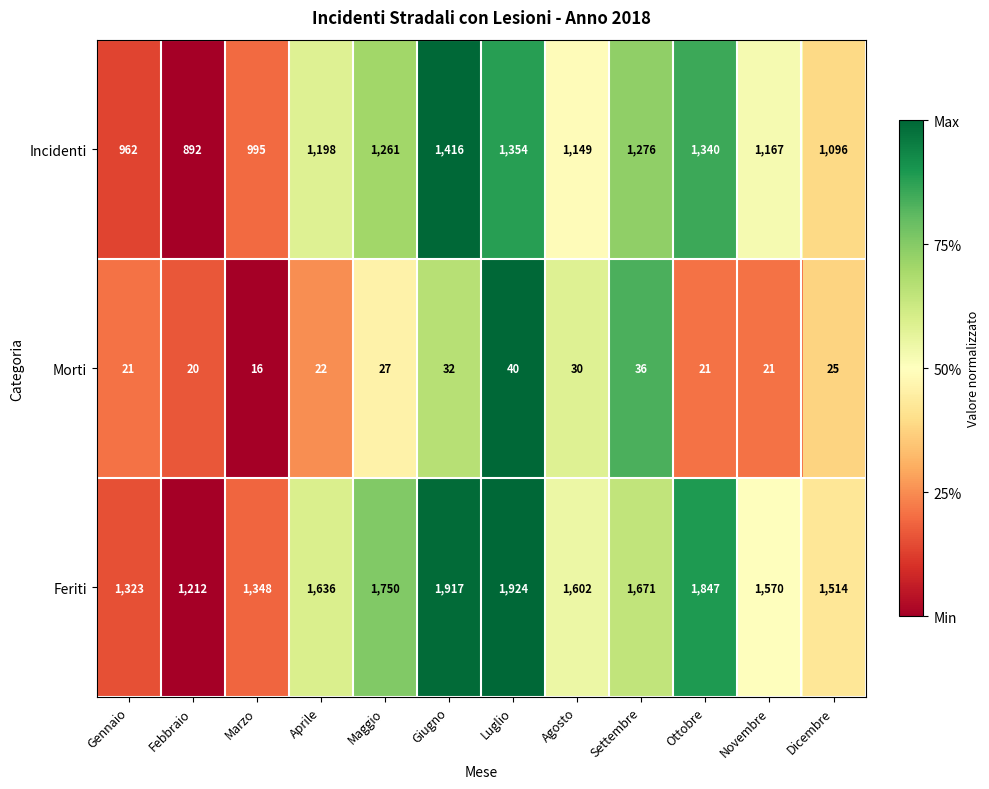

What is the difference between the Feriti values at Agosto and Marzo?

254